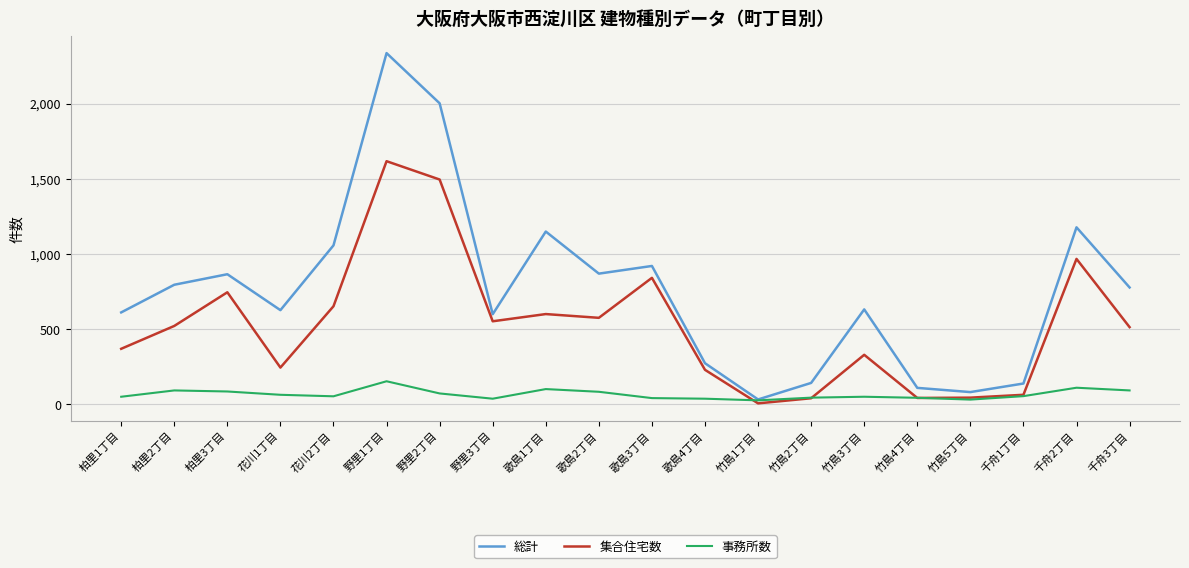

Which series has the largest total across all categories?

総計